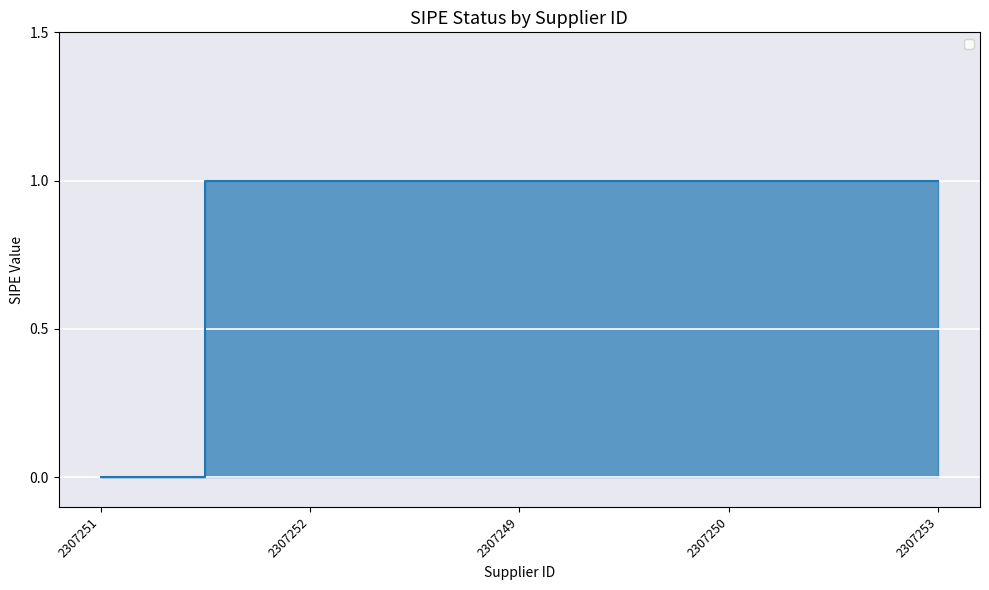

Where is the data nearest to the value 0?

2307251